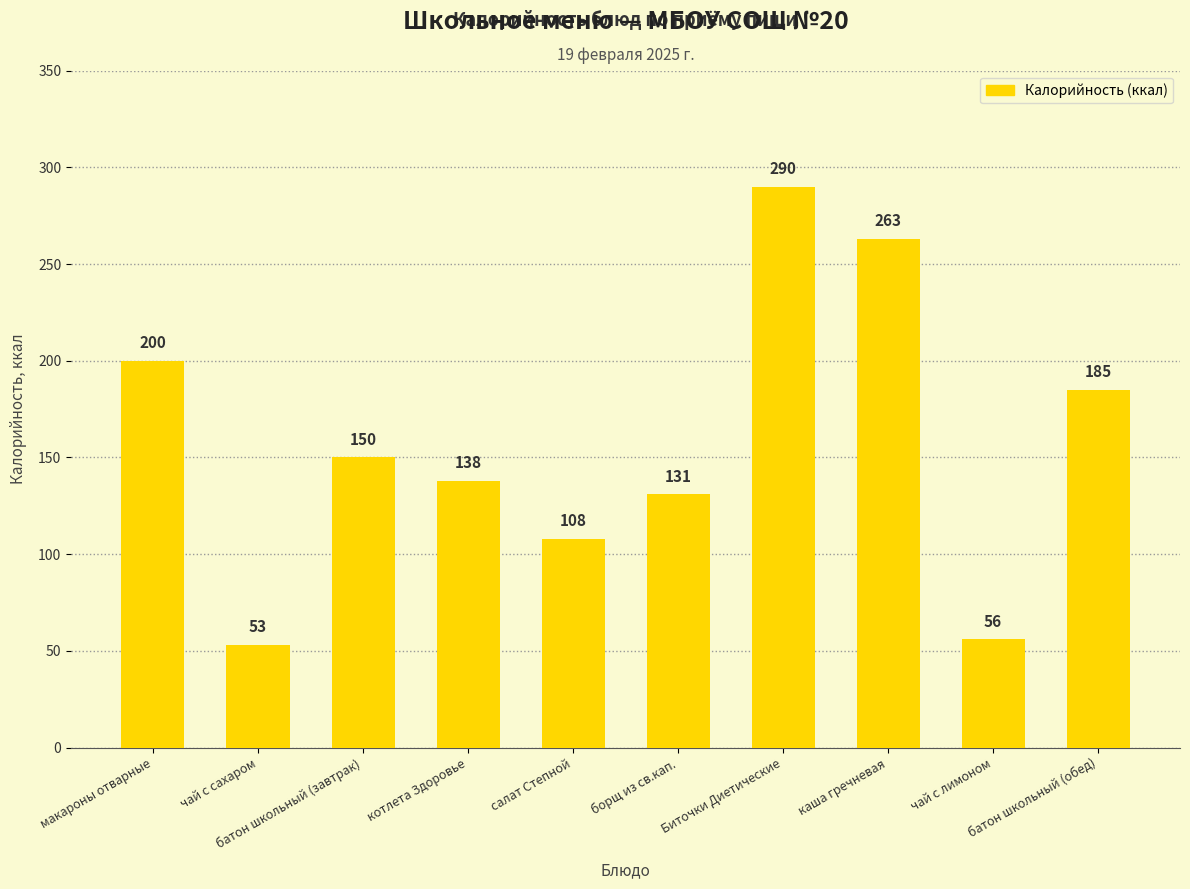

What position from the right is чай с лимоном?

2